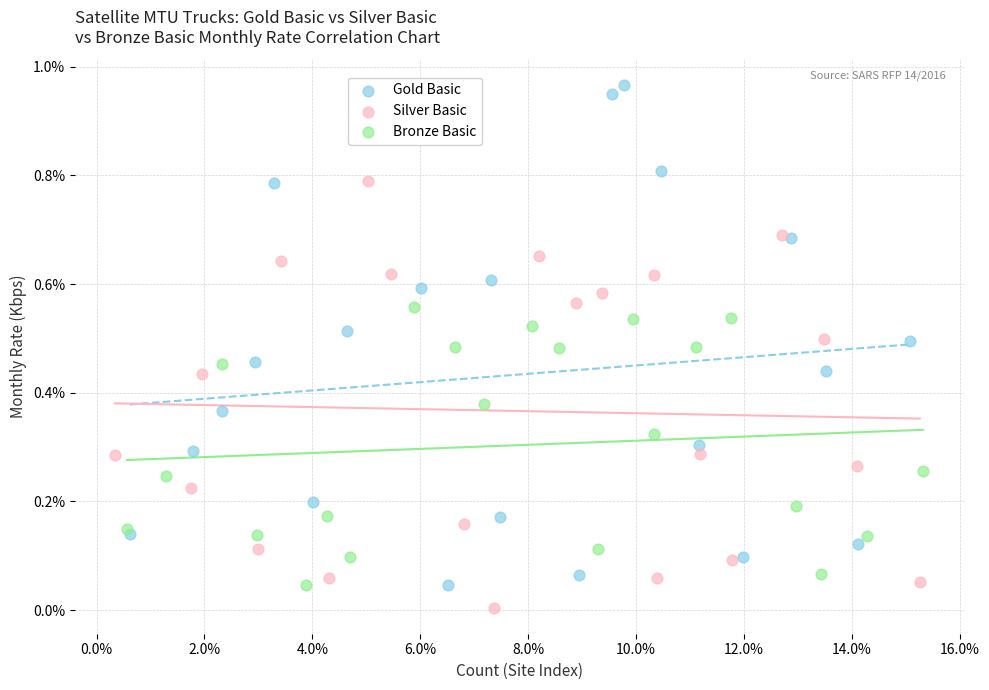

Which series reaches the maximum Y coordinate?

Gold Basic